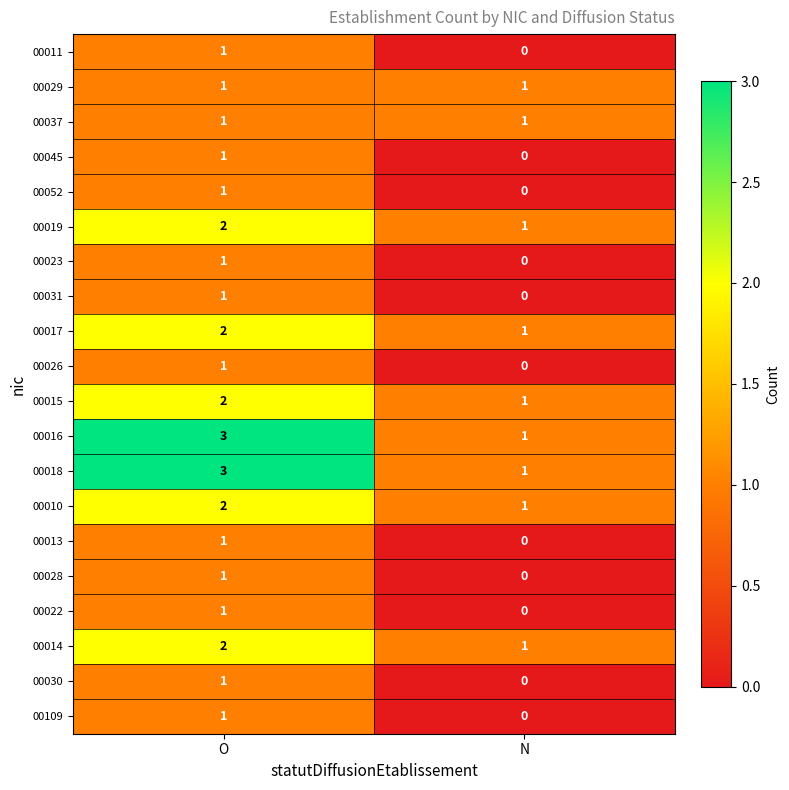

What is the sum of the 00016 values at O and N?

4